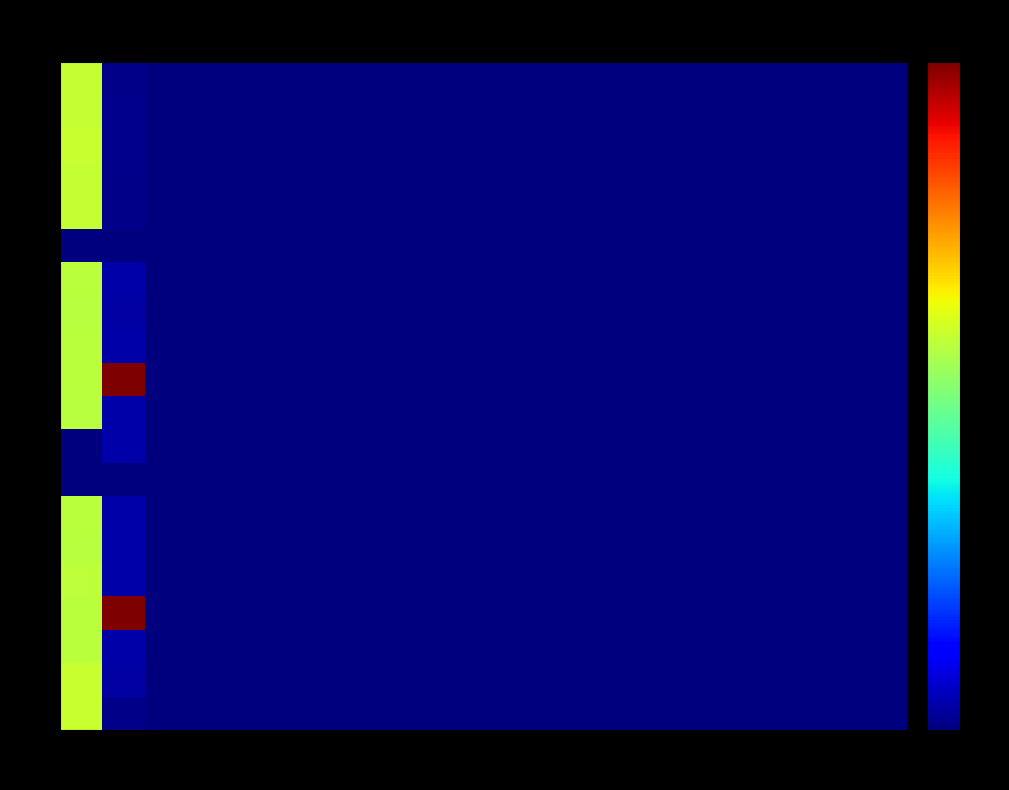

What is the maximum value shown in the chart?

20.5